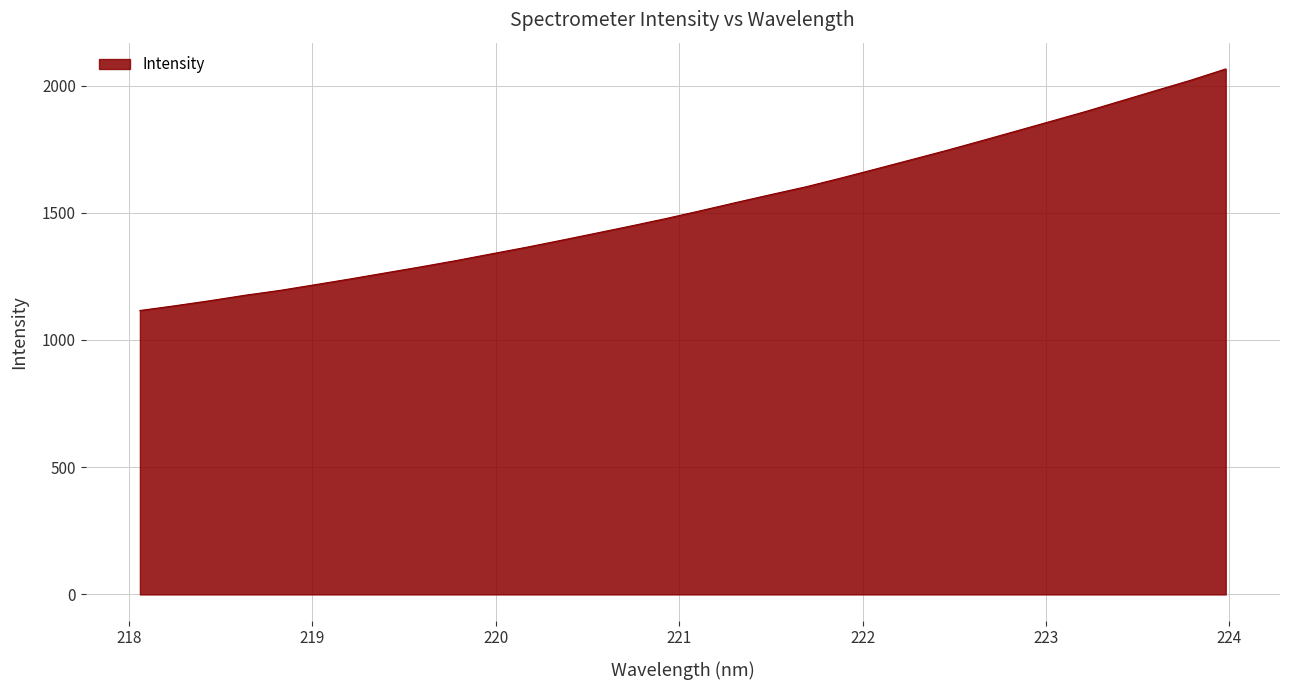

What is the greatest value displayed?

2065.3